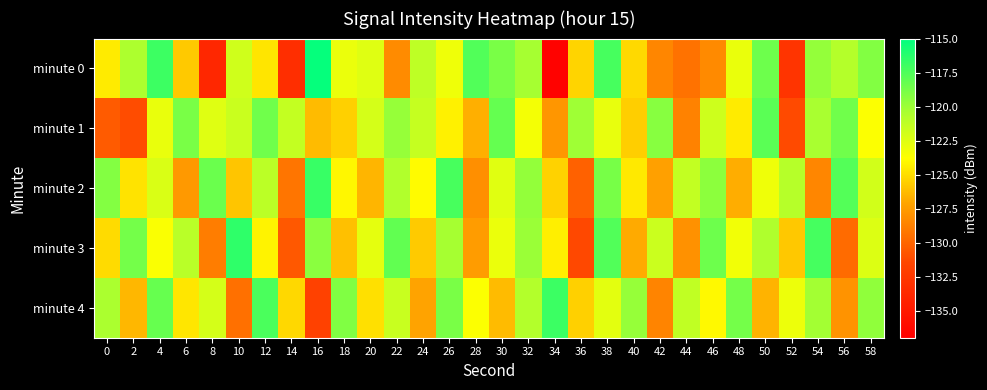

Reading left to right, transcribe all the data shown in this chart.

minute 0: 0=-124.5	2=-120.5	4=-116.9	6=-125.8	8=-133.9	10=-121.9	12=-124.8	14=-133.3	16=-115.2	18=-123.0	20=-122.5	22=-128.2	24=-121.2	26=-123.2	28=-117.6	30=-118.9	32=-120.3	34=-136.8	36=-125.4	38=-117.3	40=-125.2	42=-128.5	44=-129.4	46=-128.3	48=-123.0	50=-118.5	52=-132.8	54=-119.7	56=-120.8	58=-119.2
minute 1: 0=-130.4	2=-131.2	4=-122.9	6=-118.9	8=-122.5	10=-121.6	12=-118.6	14=-121.4	16=-126.3	18=-125.5	20=-122.1	22=-119.8	24=-121.5	26=-124.3	28=-126.7	30=-118.2	32=-123.4	34=-127.8	36=-120.1	38=-122.9	40=-125.6	42=-119.3	44=-128.7	46=-121.8	48=-124.5	50=-117.9	52=-131.2	54=-120.4	56=-118.6	58=-123.7
minute 2: 0=-119.2	2=-124.8	4=-122.3	6=-127.6	8=-118.4	10=-125.9	12=-121.1	14=-129.3	16=-116.8	18=-124.1	20=-126.5	22=-120.7	24=-123.9	26=-117.3	28=-128.1	30=-122.6	32=-119.7	34=-125.4	36=-130.2	38=-118.8	40=-124.6	42=-127.3	44=-121.4	46=-119.5	48=-126.8	50=-123.2	52=-120.9	54=-128.5	56=-117.7	58=-122.0
minute 3: 0=-125.1	2=-118.7	4=-123.6	6=-121.0	8=-128.9	10=-116.5	12=-124.2	14=-130.6	16=-119.4	18=-126.1	20=-122.8	22=-118.1	24=-125.7	26=-120.3	28=-127.5	30=-123.0	32=-119.9	34=-124.4	36=-131.3	38=-117.6	40=-126.9	42=-121.7	44=-128.0	46=-118.5	48=-123.3	50=-120.6	52=-125.8	54=-117.2	56=-129.7	58=-122.4
minute 4: 0=-120.5	2=-126.4	4=-118.3	6=-124.7	8=-122.1	10=-129.5	12=-117.4	14=-125.2	16=-131.8	18=-119.1	20=-124.9	22=-121.6	24=-127.2	26=-118.9	28=-123.7	30=-126.3	32=-120.8	34=-116.9	36=-125.5	38=-122.7	40=-119.8	42=-128.6	44=-121.3	46=-124.0	48=-118.7	50=-126.6	52=-123.1	54=-120.2	56=-127.9	58=-119.6